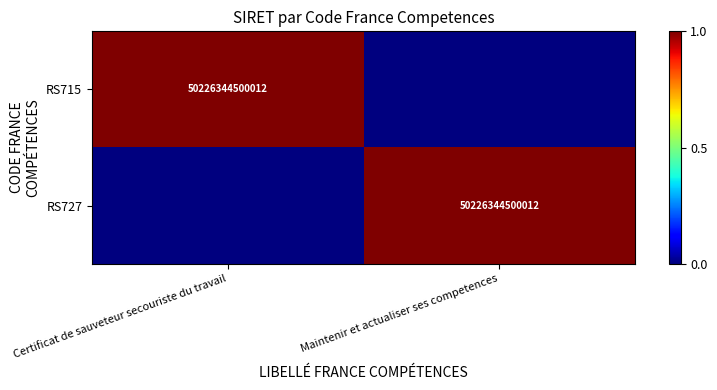

Is it true that RS715 equals 25225814878482 at Certificat de sauveteur secouriste du travail?

False